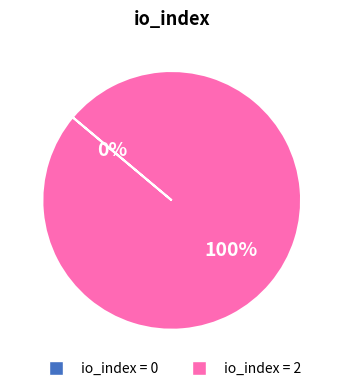

Is 2 the majority of the pie?

Yes